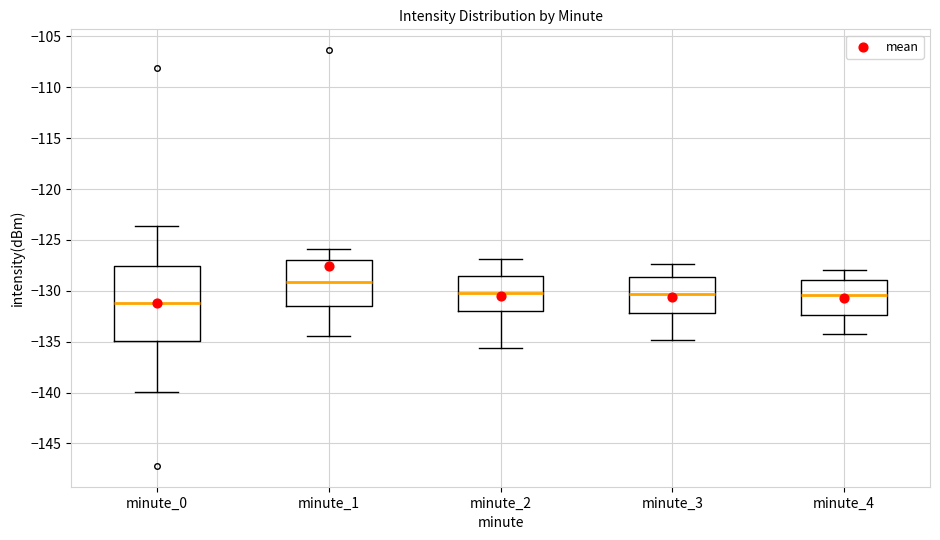

Which box has the lowest median line?

minute_0